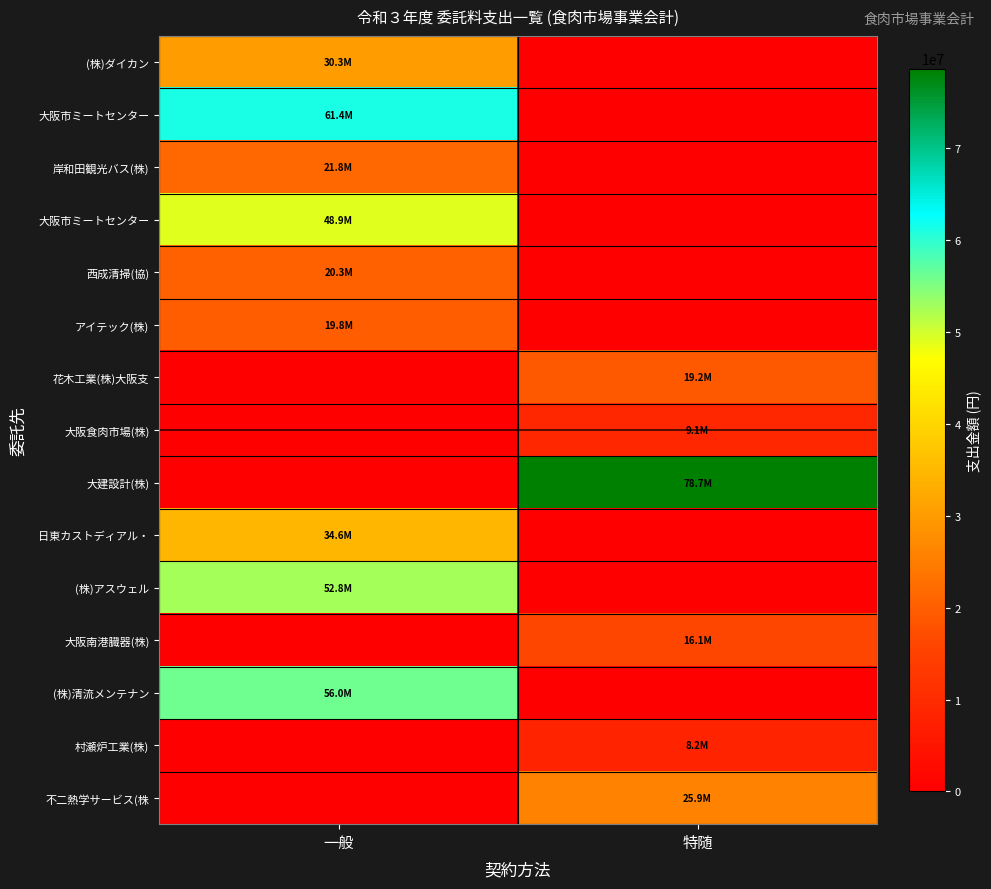

Which has a higher value, 一般 or 特随?

一般